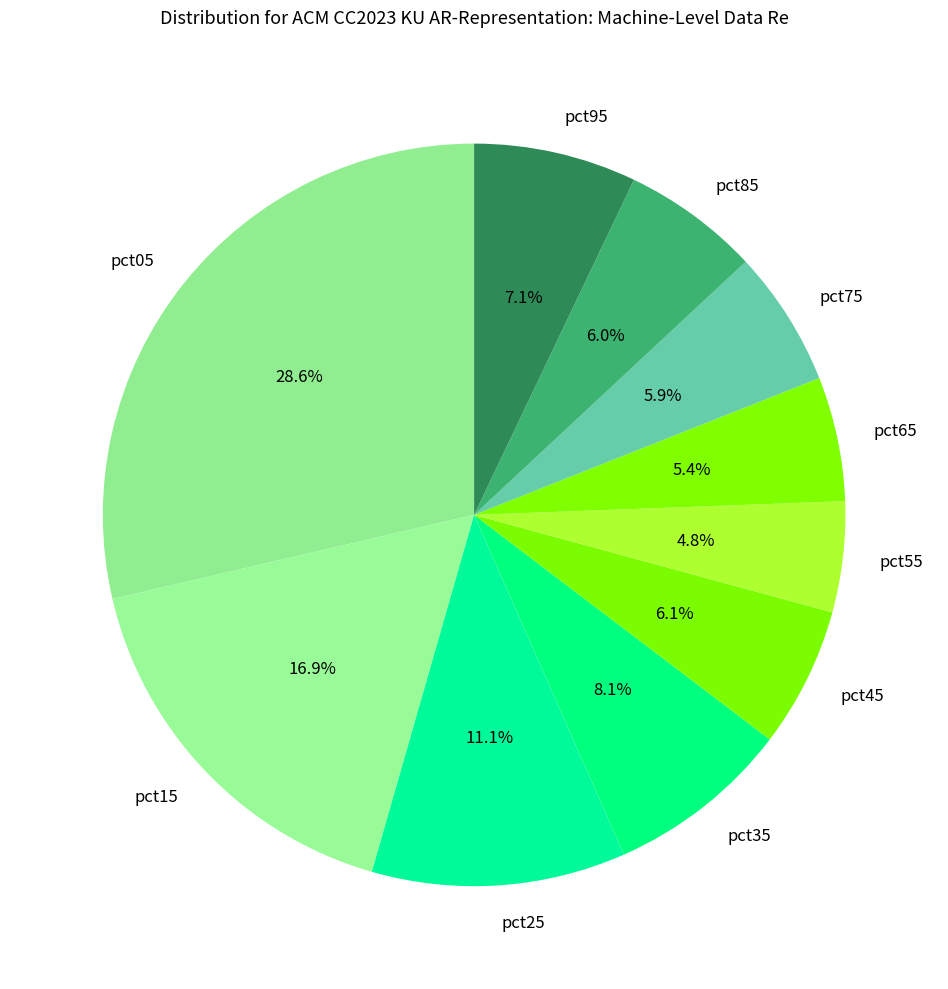

To the nearest percent, what portion does pct55 represent?

5%